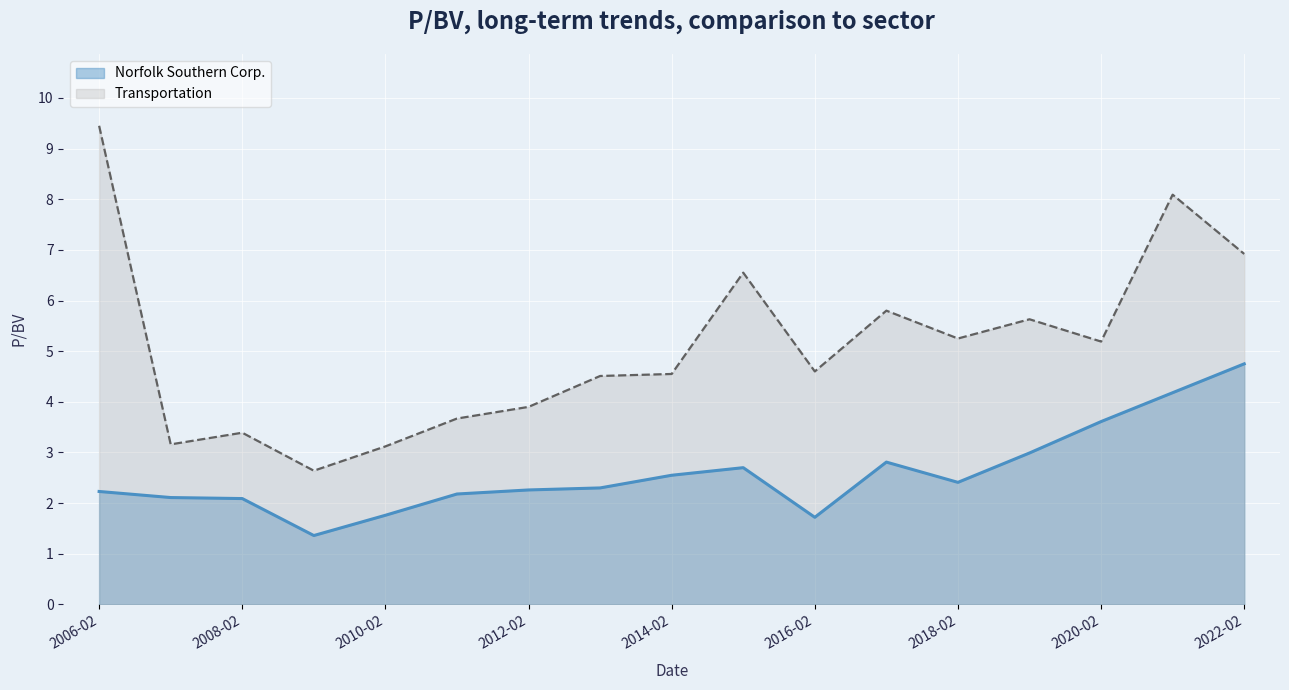

At which label is Transportation closest to 6?

2017-02-06